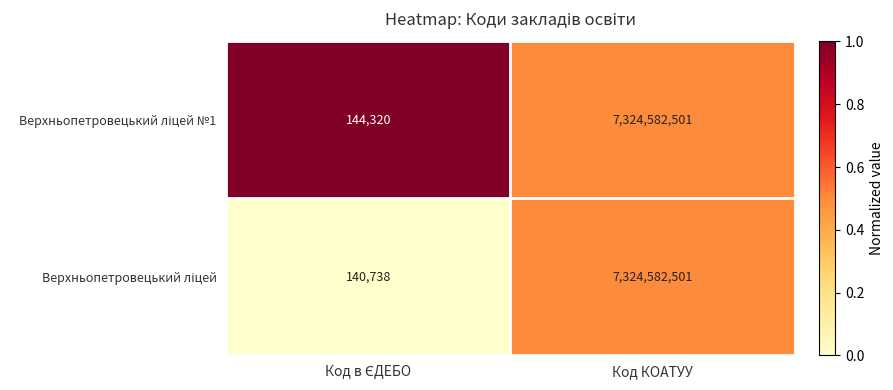

Which label corresponds to the largest value in the chart?

Код КОАТУУ